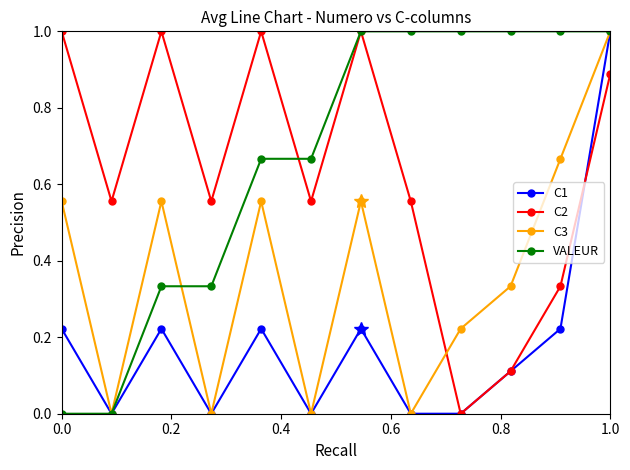

In C3, how many points are higher than both neighbors (excluding endpoints)?

3